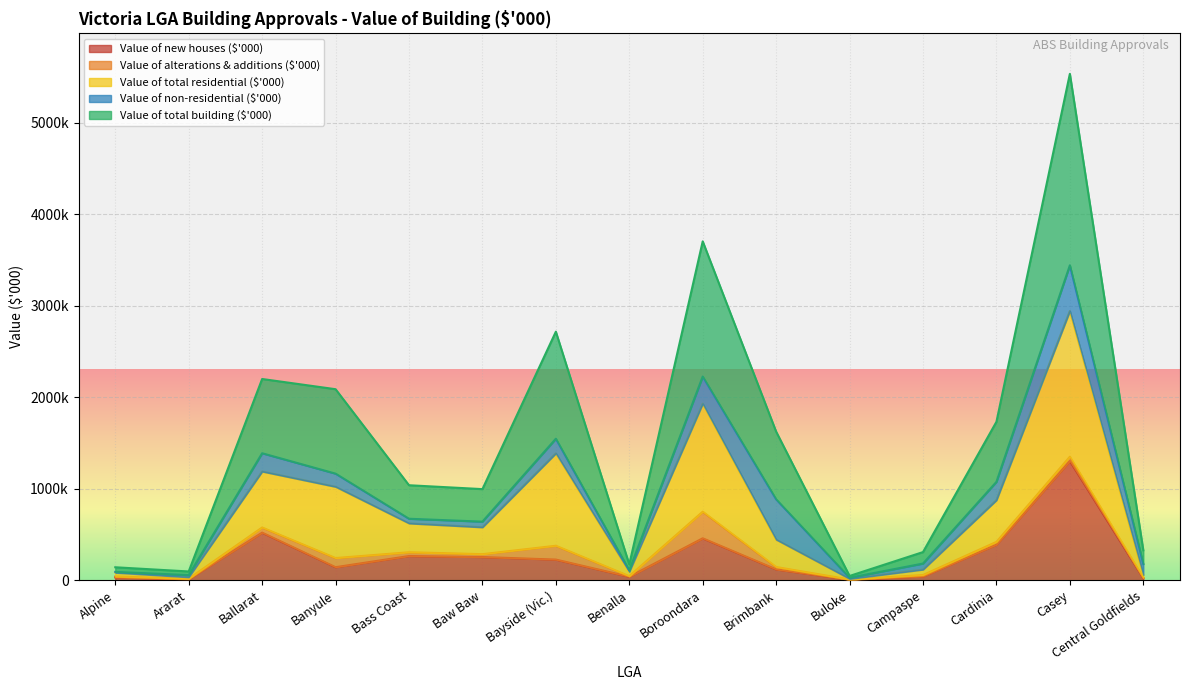

Does the chart display data point markers on the line(s)?

No